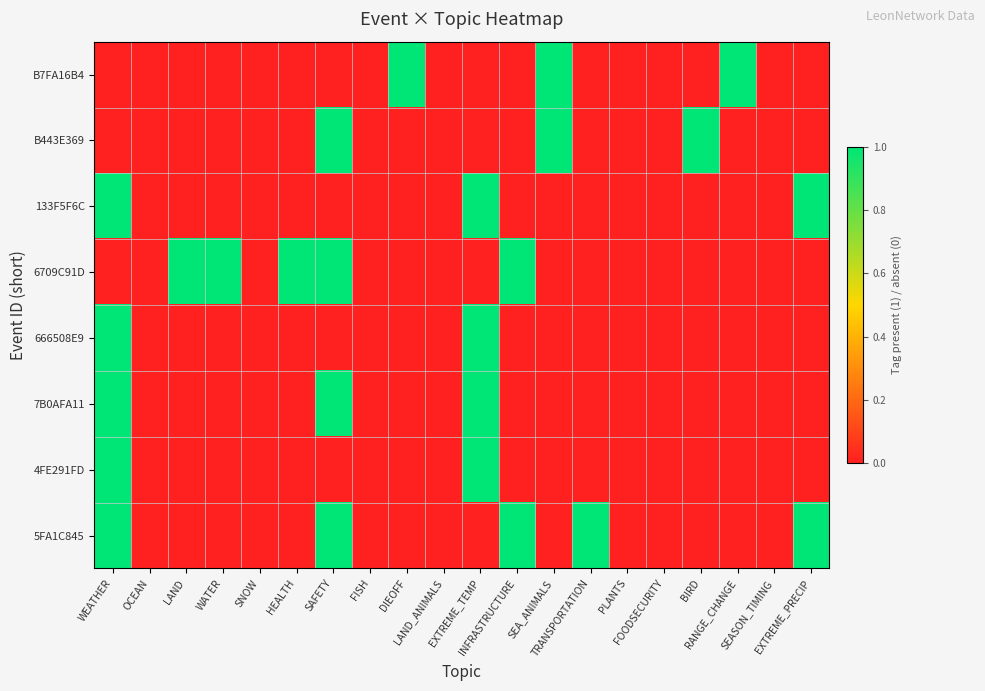

List the series in order of their peak value, highest first.

B7FA16B4, B443E369, 133F5F6C, 6709C91D, 666508E9, 7B0AFA11, 4FE291FD, 5FA1C845